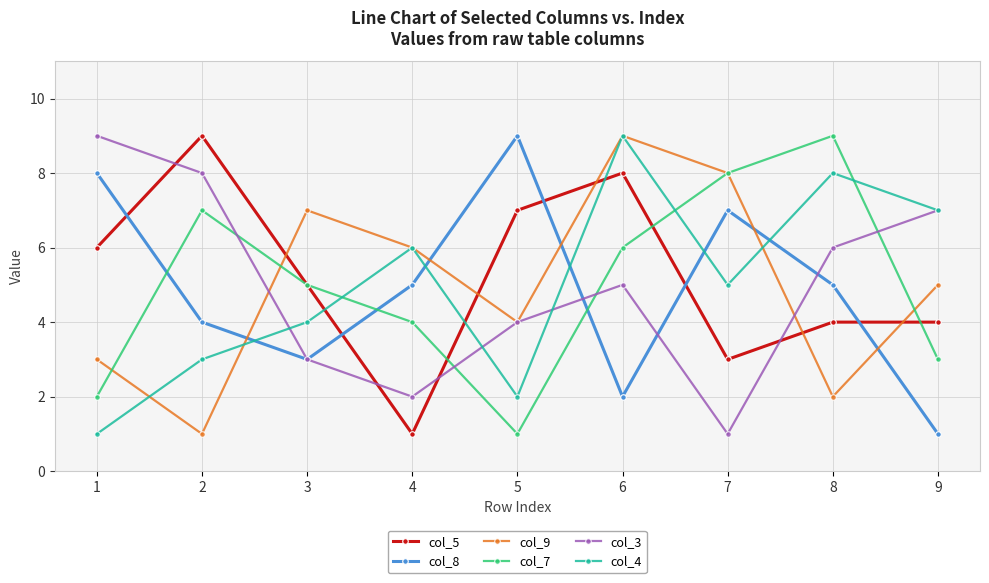

Between 2 and 4, which series saw the biggest shift?

col_5